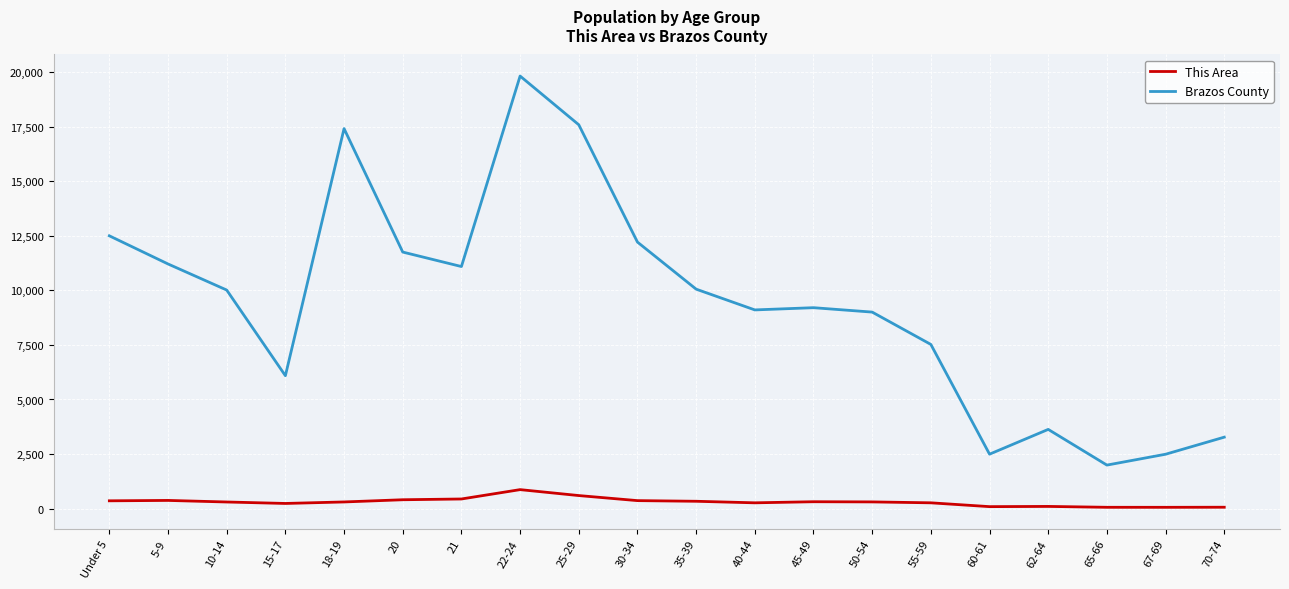

Where does the This Area series first go above 304?

Under 5